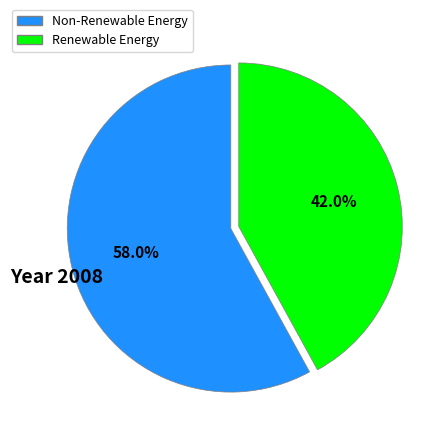

Is there any slice that represents more than half of the pie?

Yes